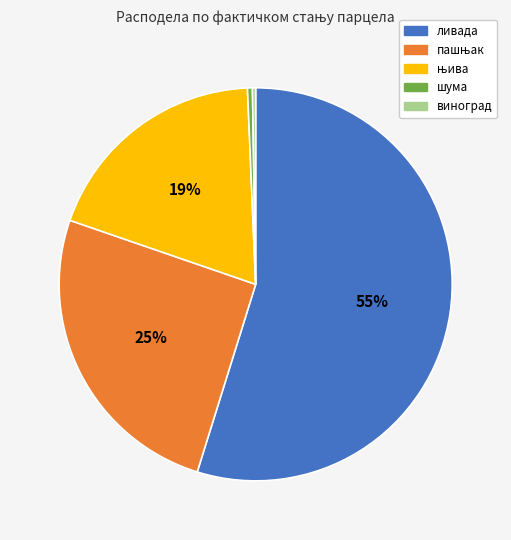

To the nearest percent, what is the average slice percentage?

20%